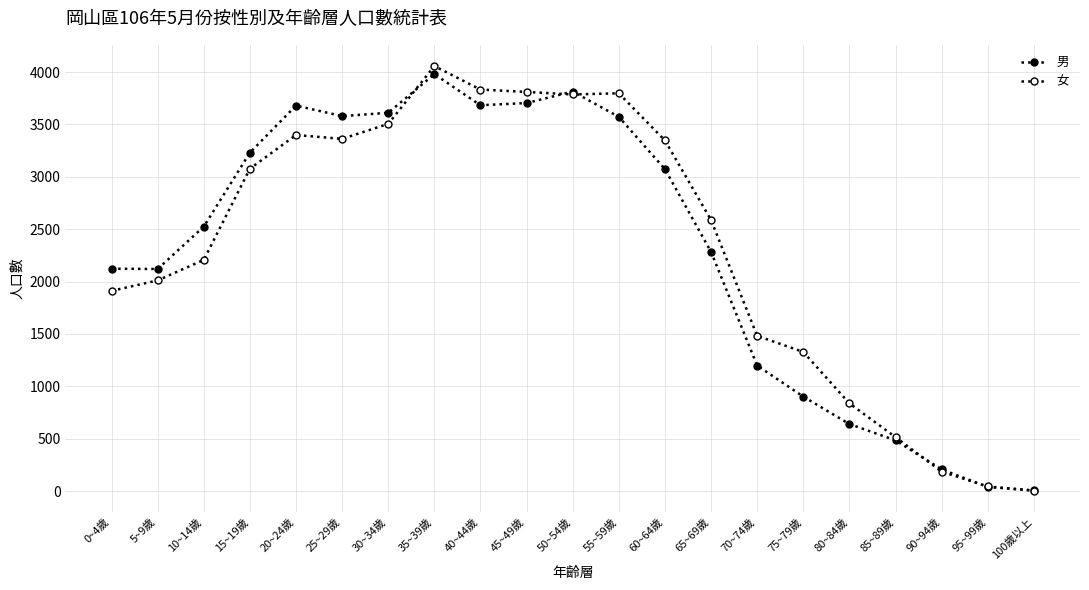

Which label corresponds to the largest value in the chart?

35~39歲